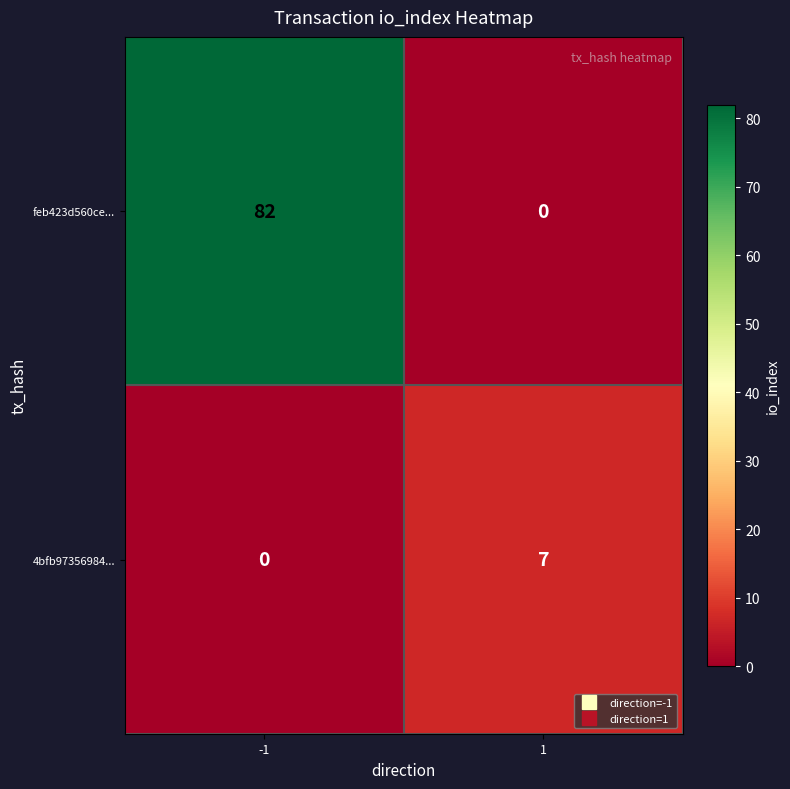

At which category does the chart reach its peak across all series?

-1